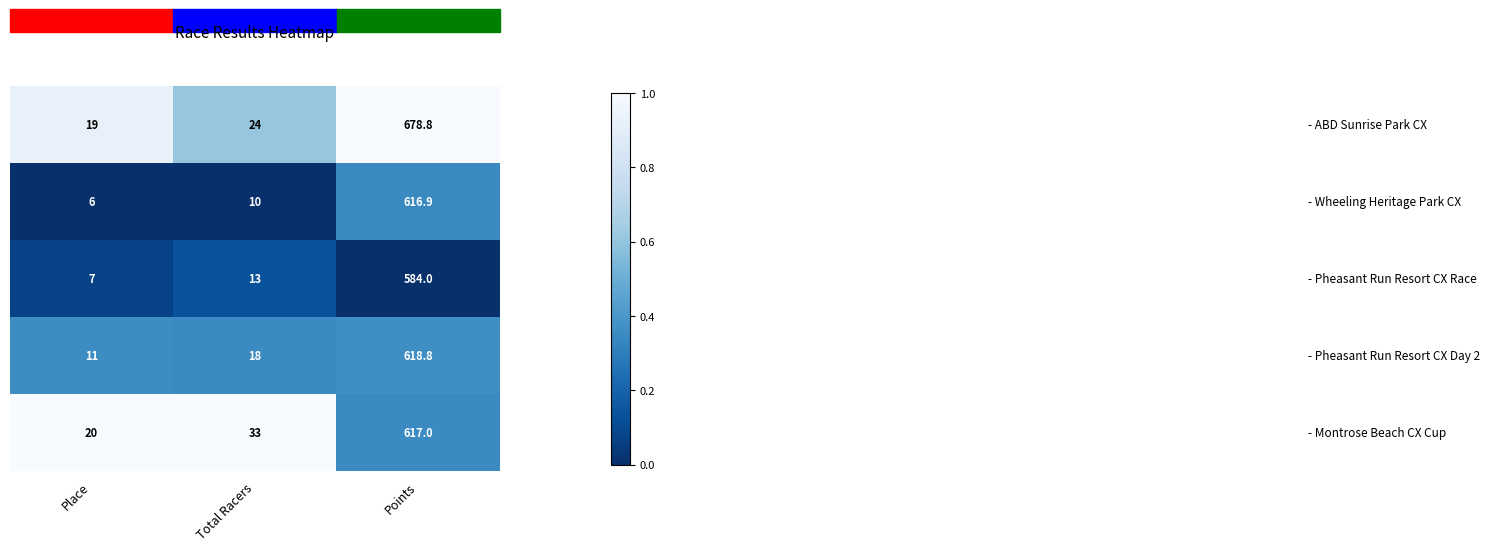

What is the total value across all series at Points?

3115.5